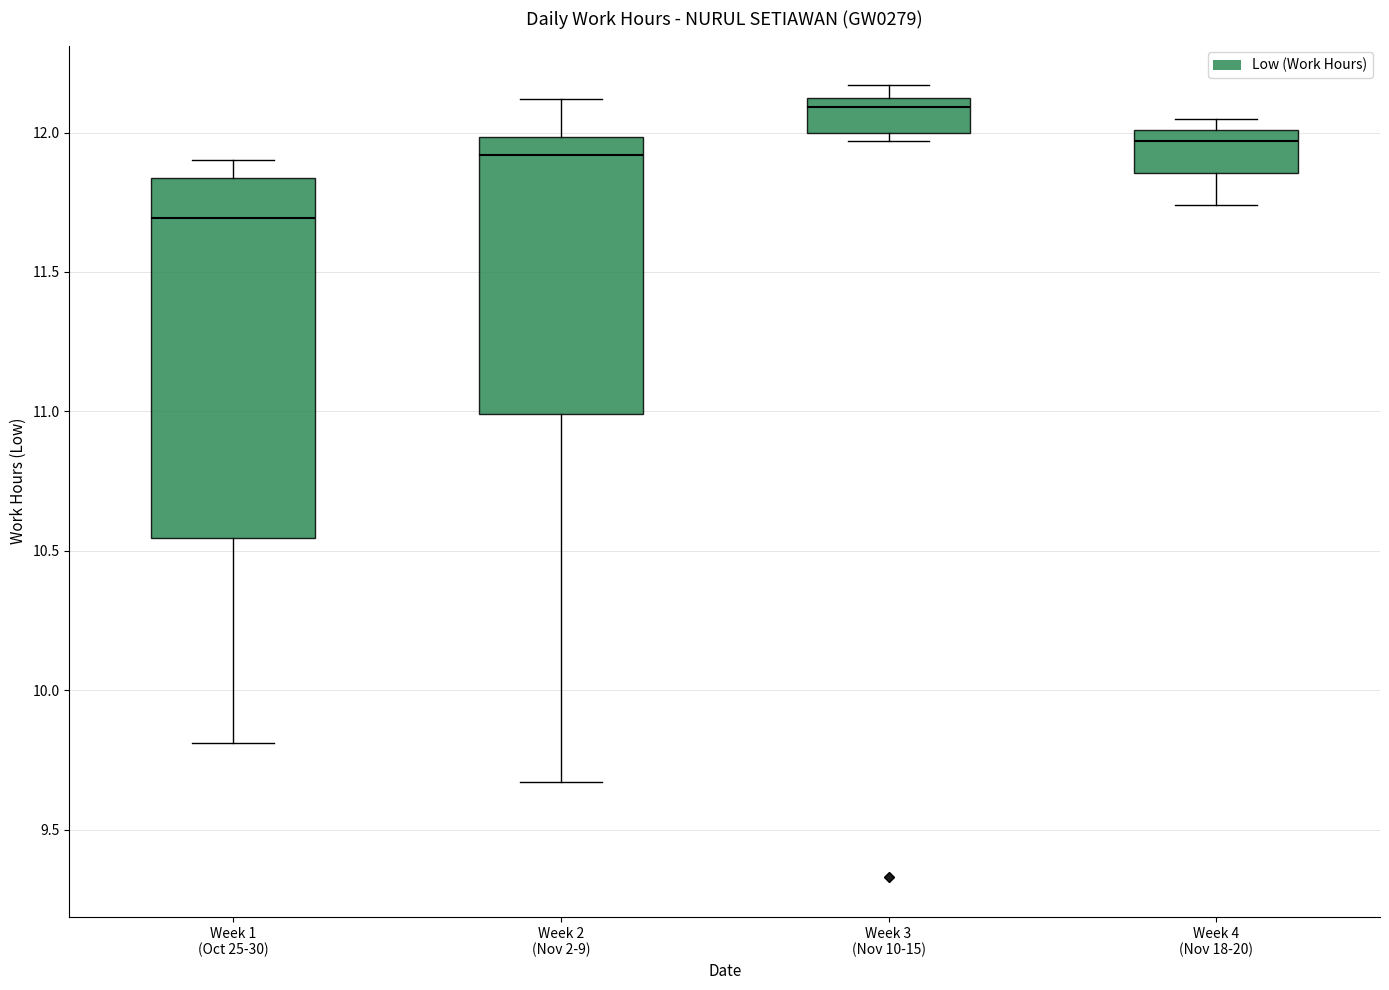

Where is the lower edge of the box for Week 1 (Oct 25-30) on the y-axis? The values are not printed on the chart, so give them approximately, as read against the axis.

10.55